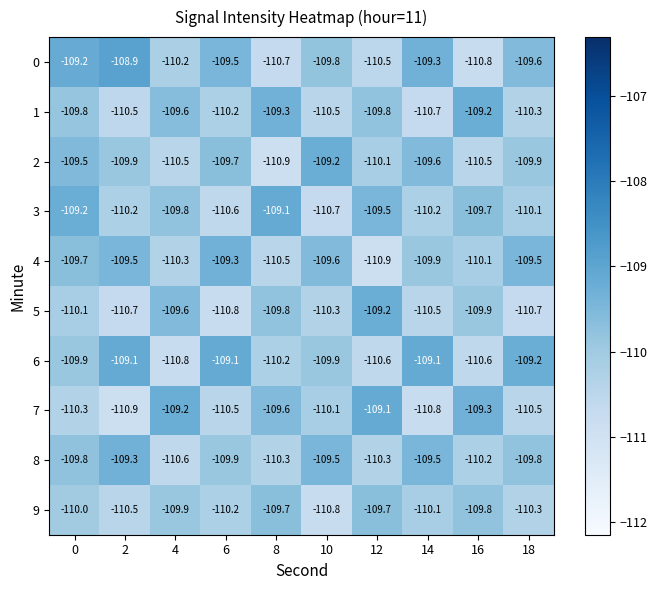

The value of 6 at 8 is -110.2. True or false?

True